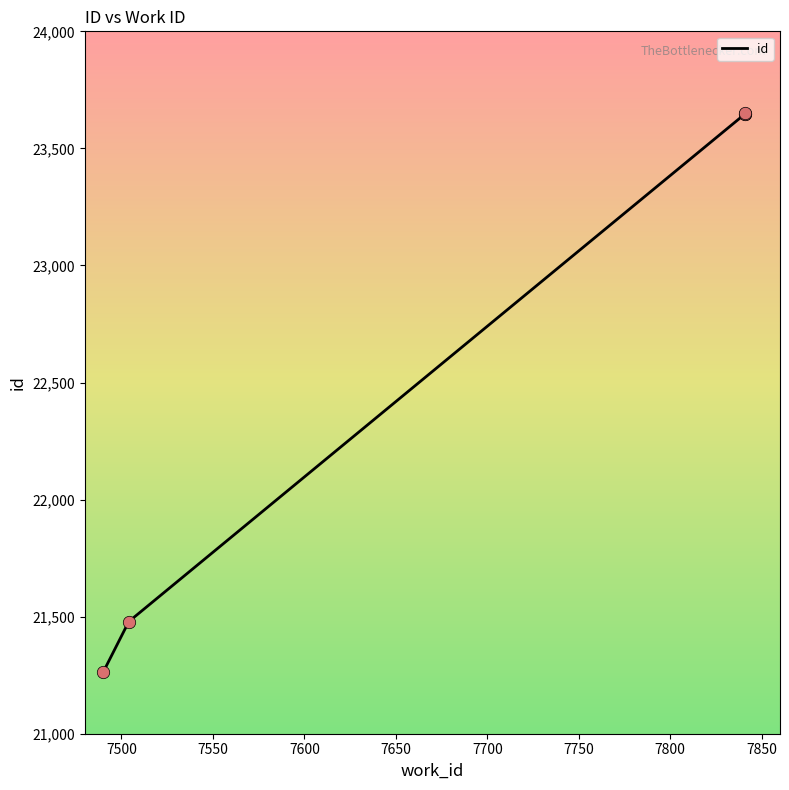

Approximately how many times larger is the value at 7504 compared to 7841?

0.9